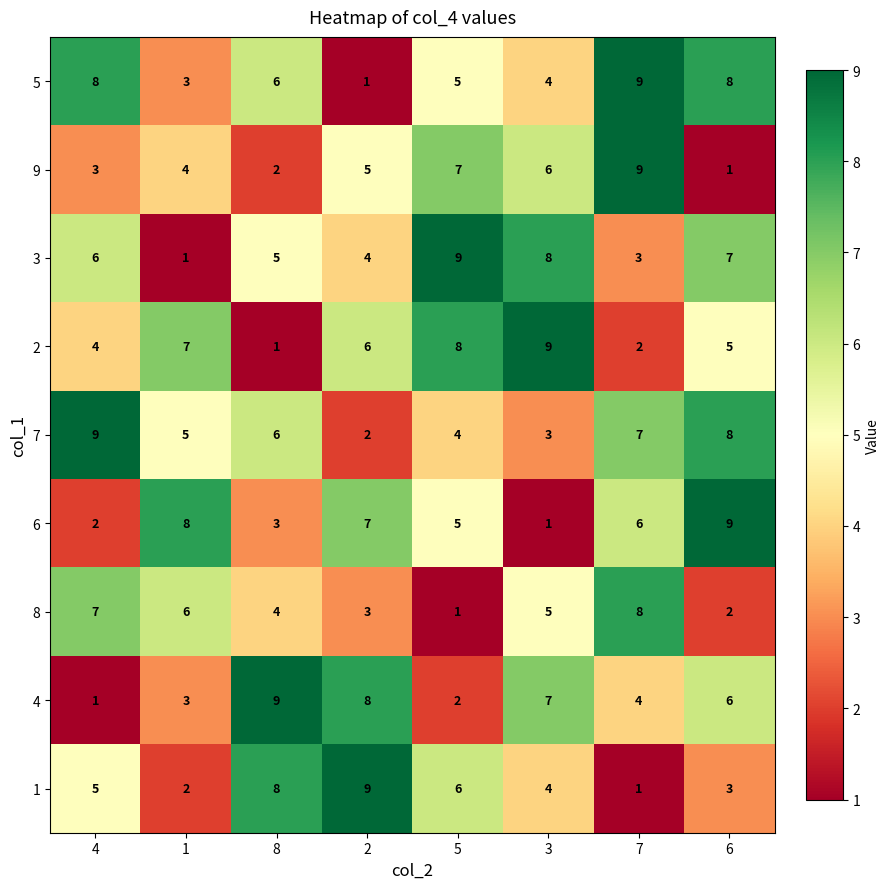

What is the difference between the 9 values at 4 and 7?

6